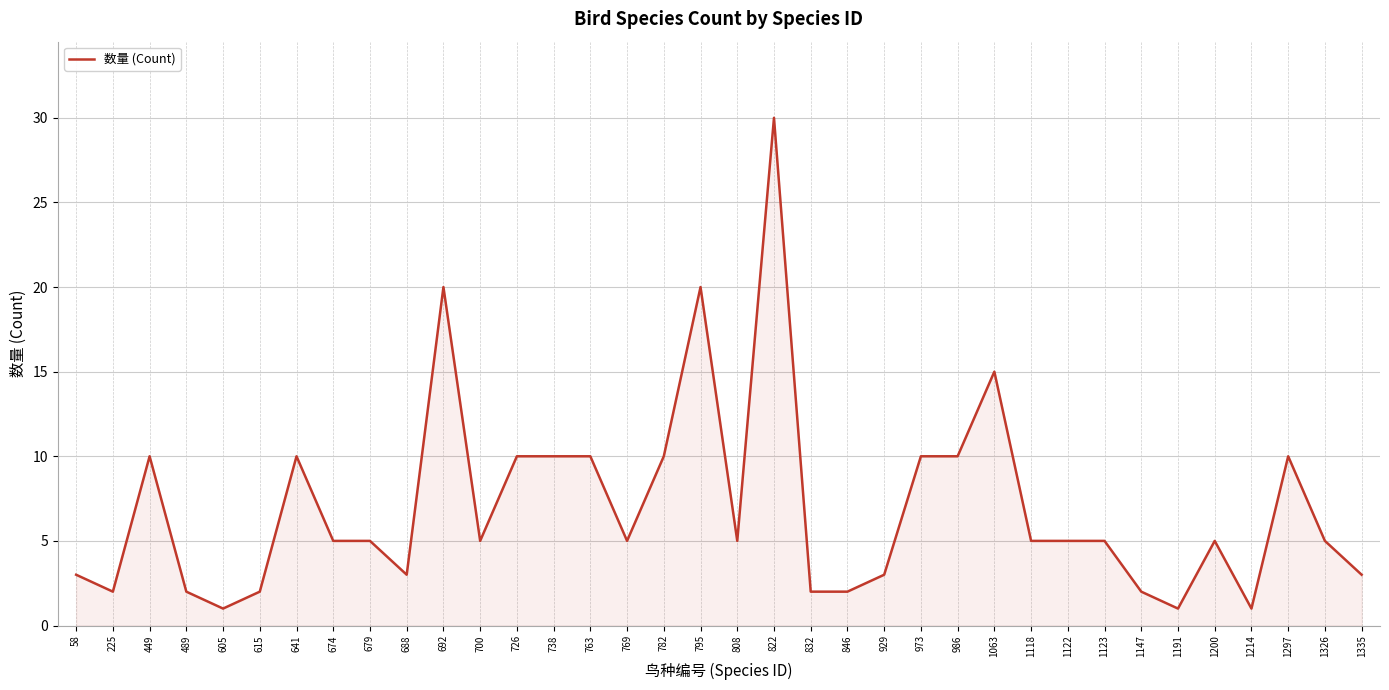

Which category has the highest value across all series?

822